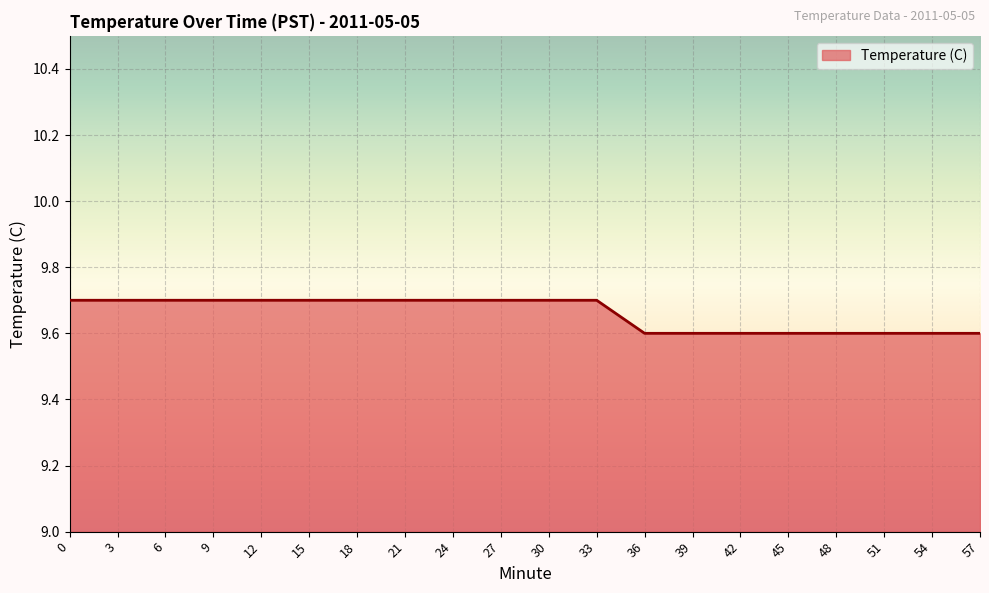

Approximately how many times larger is the value at 3 compared to 39?

1.0